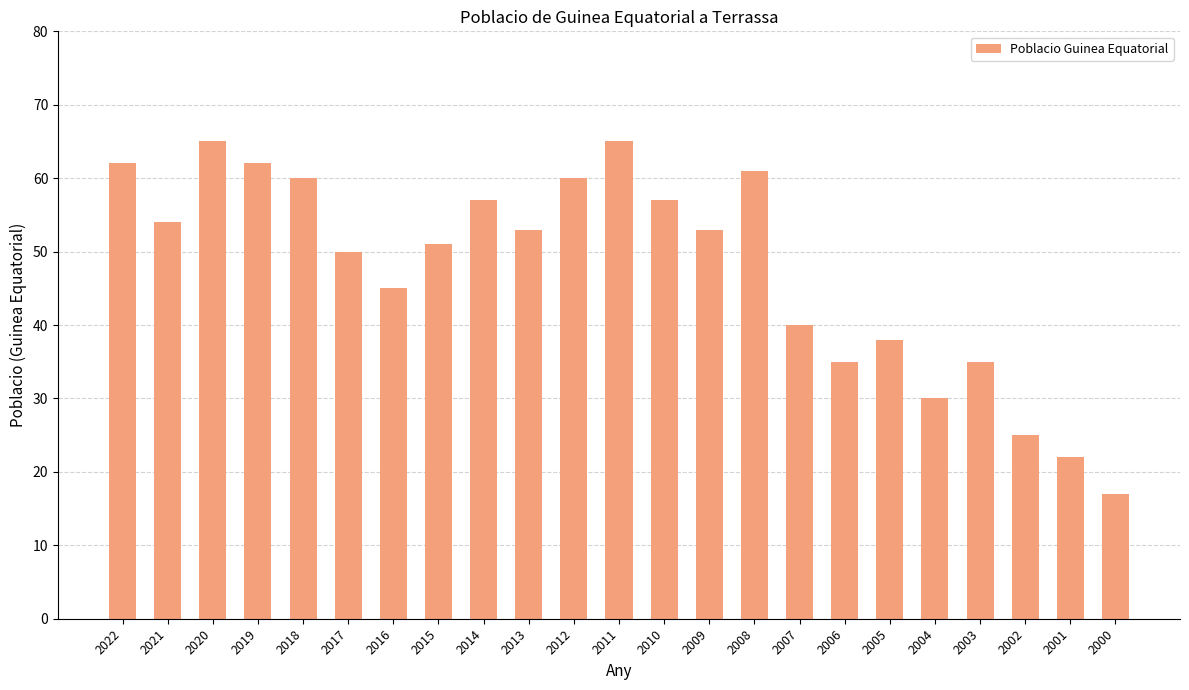

Count the number of categories in the chart.

23